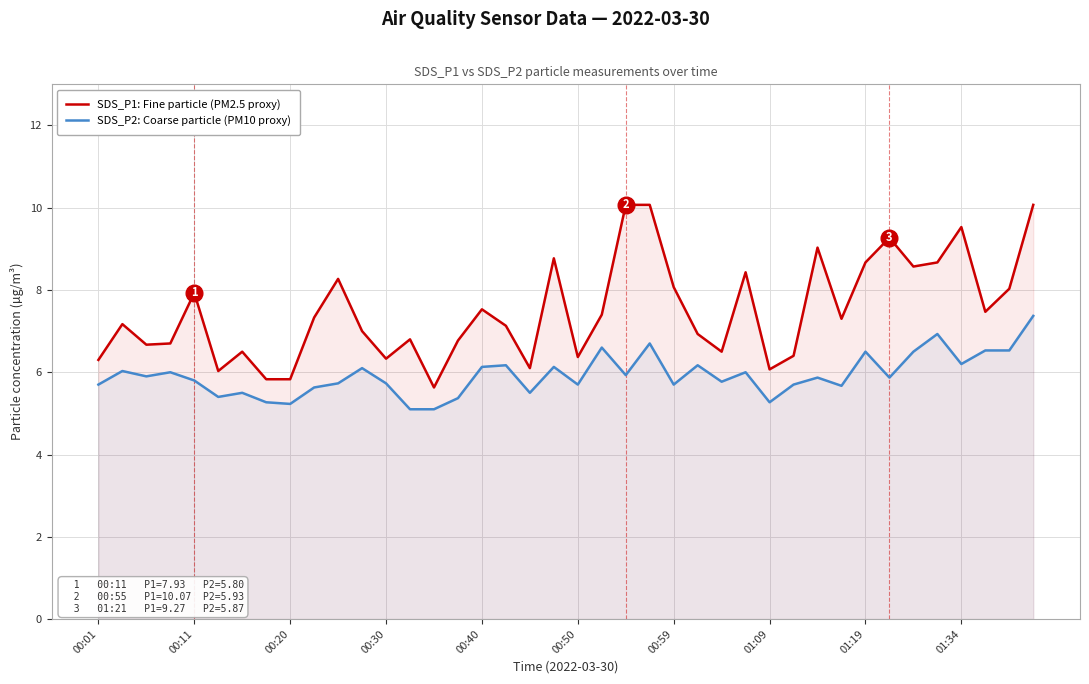

Read the SDS_P1: Fine particle (PM2.5 proxy) value at 15.

6.8